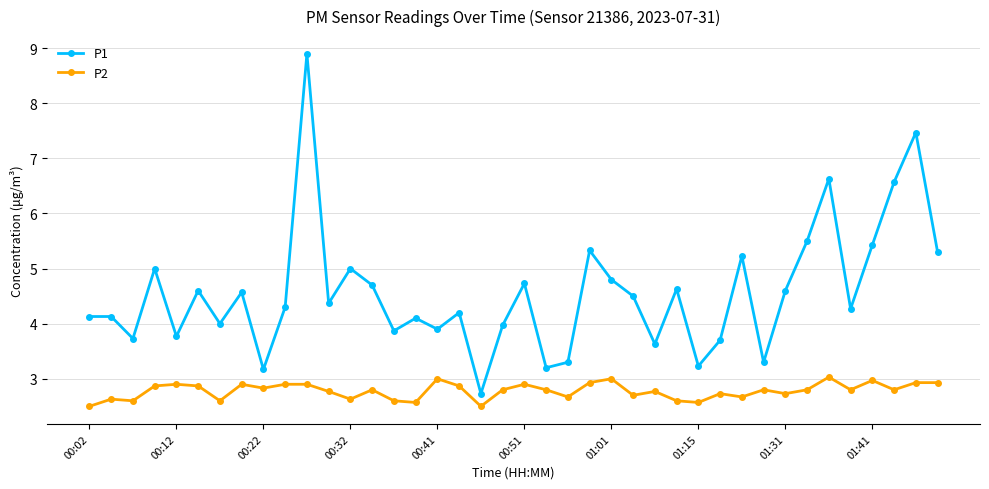

True or false: P1 has more than 2 points higher than both neighbors.

True